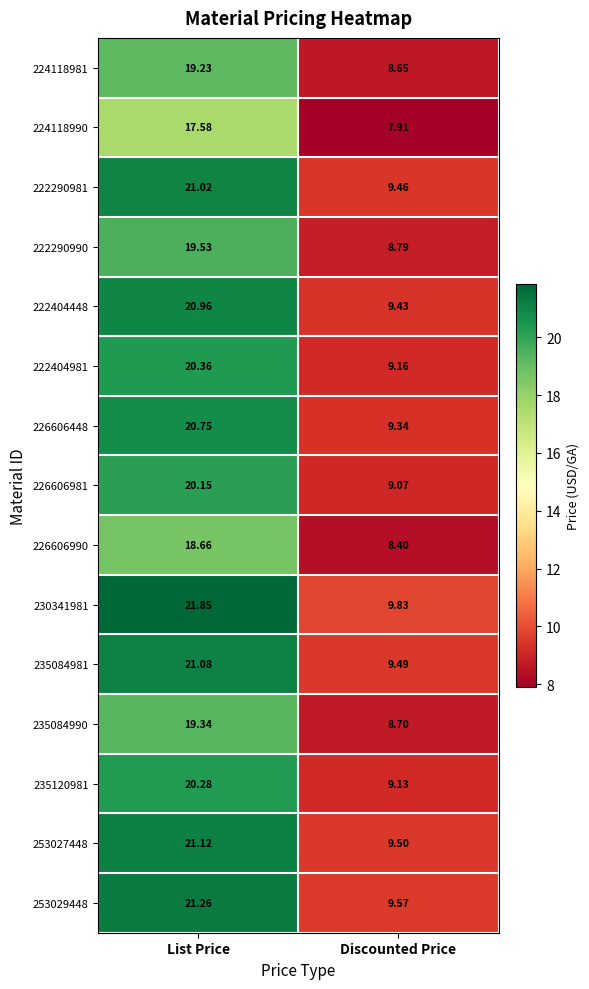

How many values in the 226606981 series exceed 20?

1